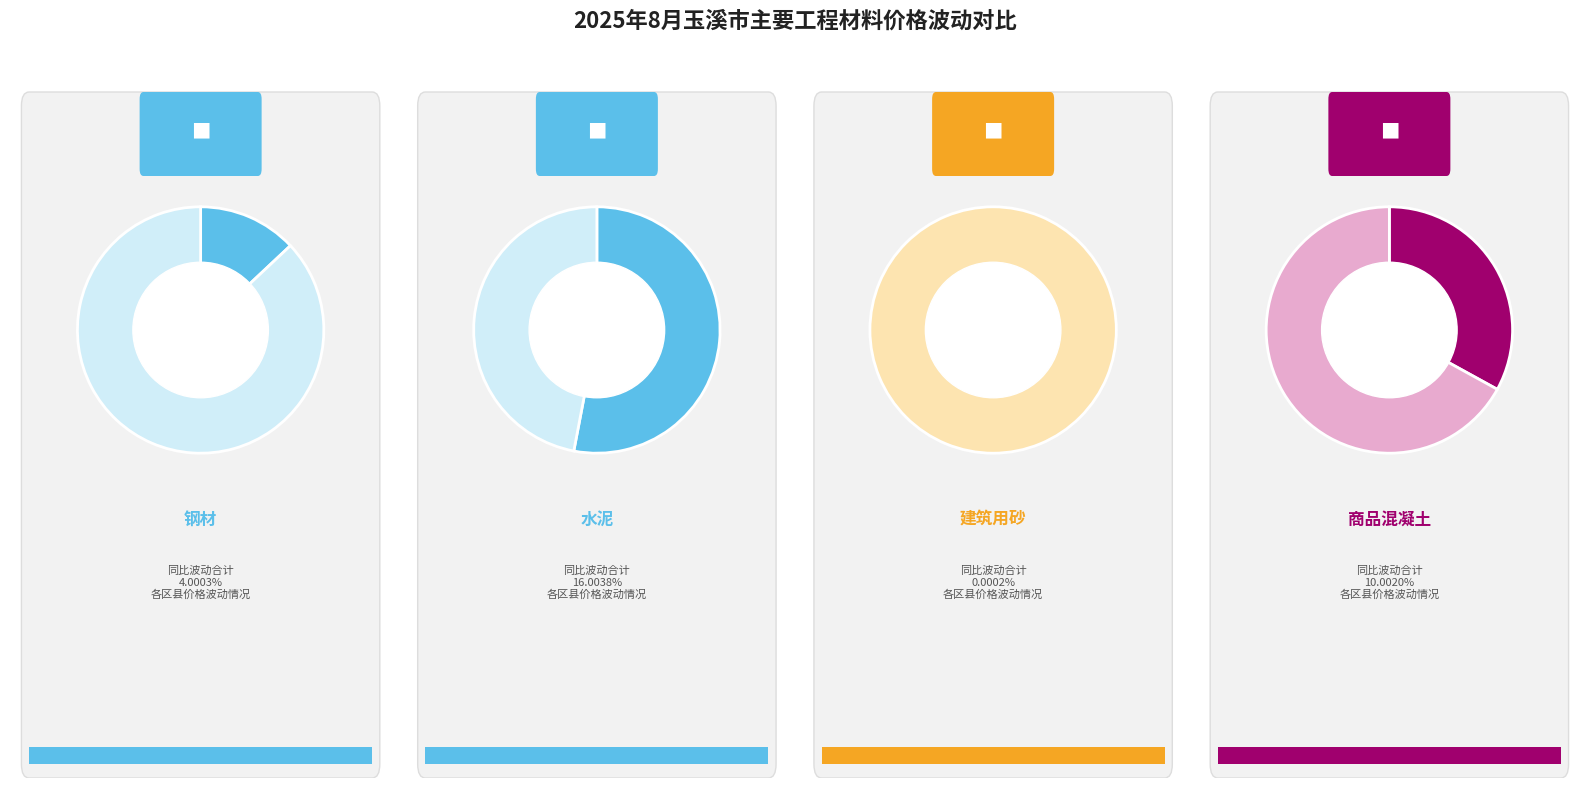

Count the number of slices in the pie.

8